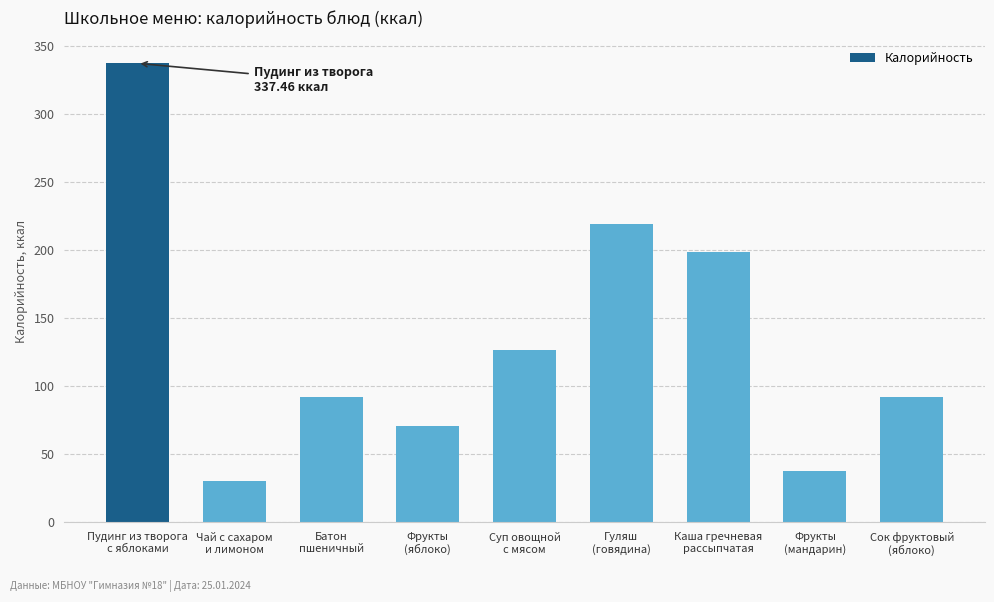

What is the sum of all values?

1204.8